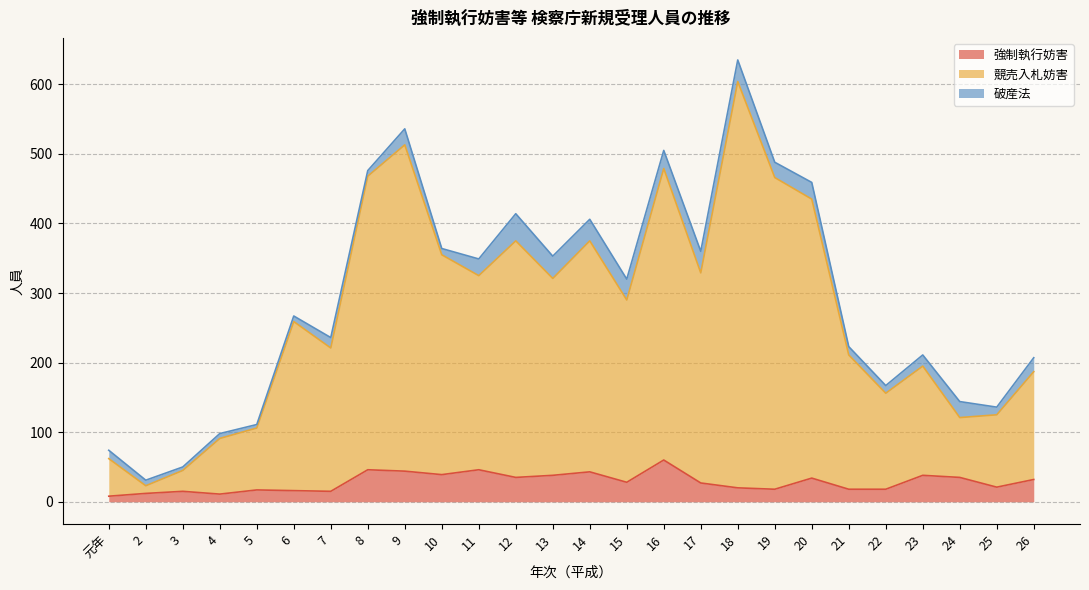

At which category is the sum across all series the highest?

18